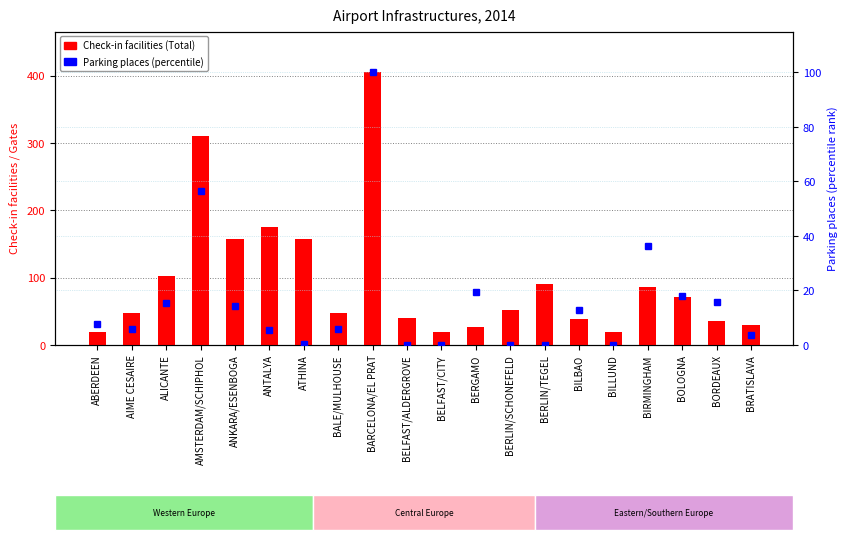

Between AIME CESAIRE and BELFAST/CITY, which is larger?

AIME CESAIRE